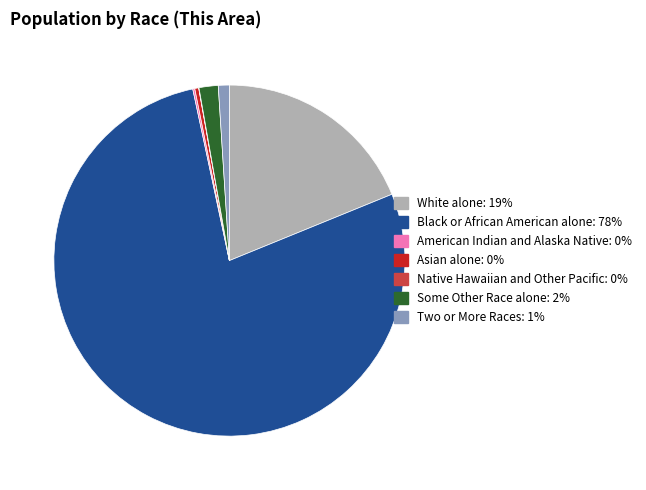

The Some Other Race alone slice represents 2% of the pie. True or false?

True